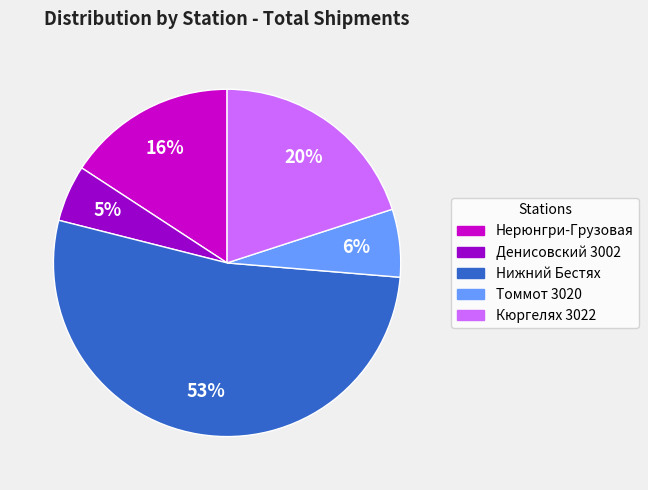

To the nearest percent, what is the combined percentage of Нерюнгри-Грузовая and Денисовский 3002?

21%